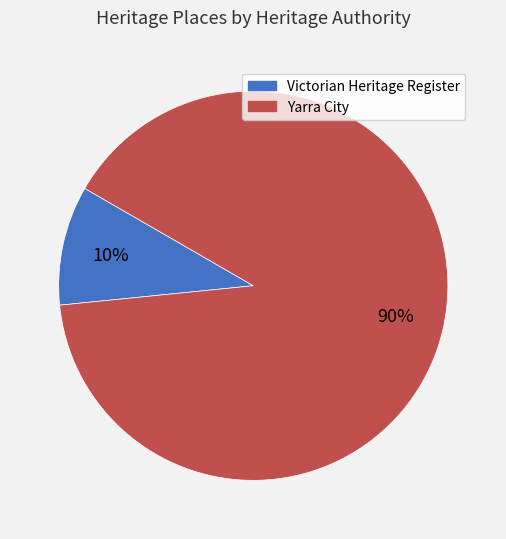

To the nearest percent, what is the average slice percentage?

50%